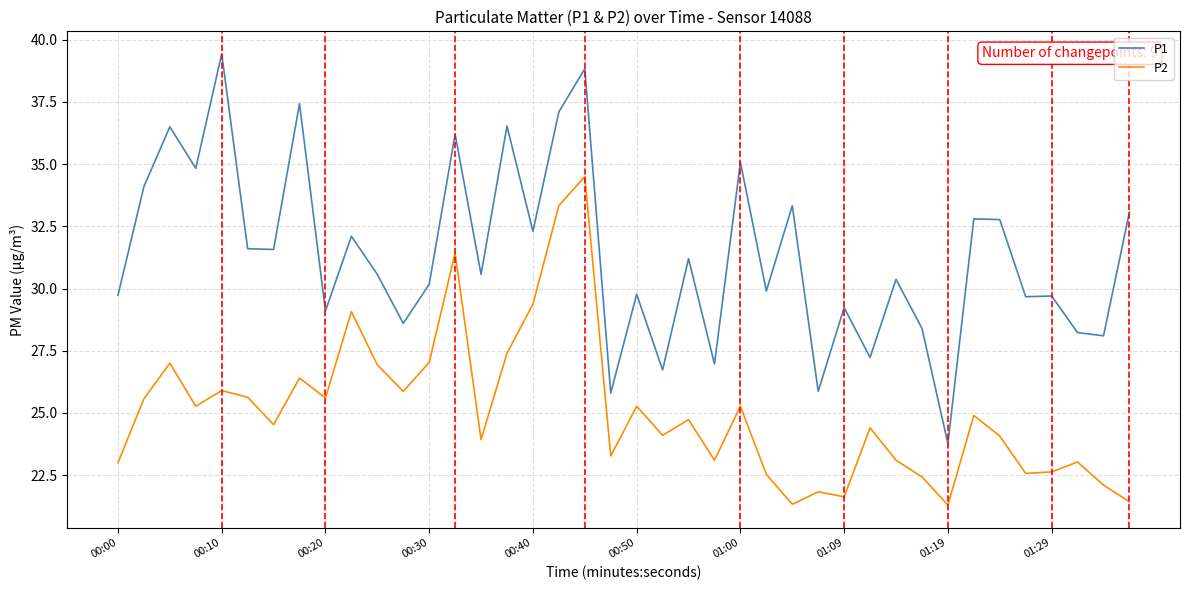

Which series has the widest spread of values?

P1